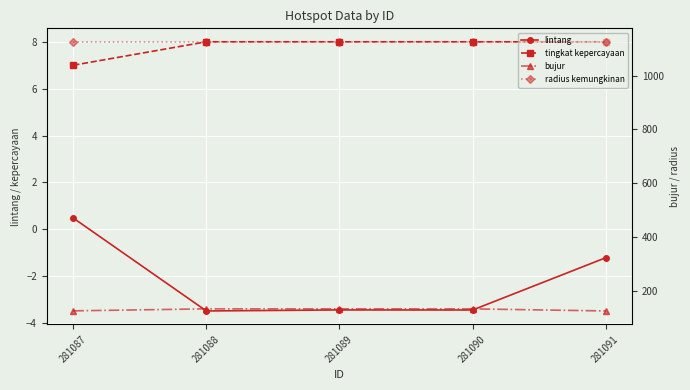

True or false: tingkat kepercayaan and lintang cross at least once.

False